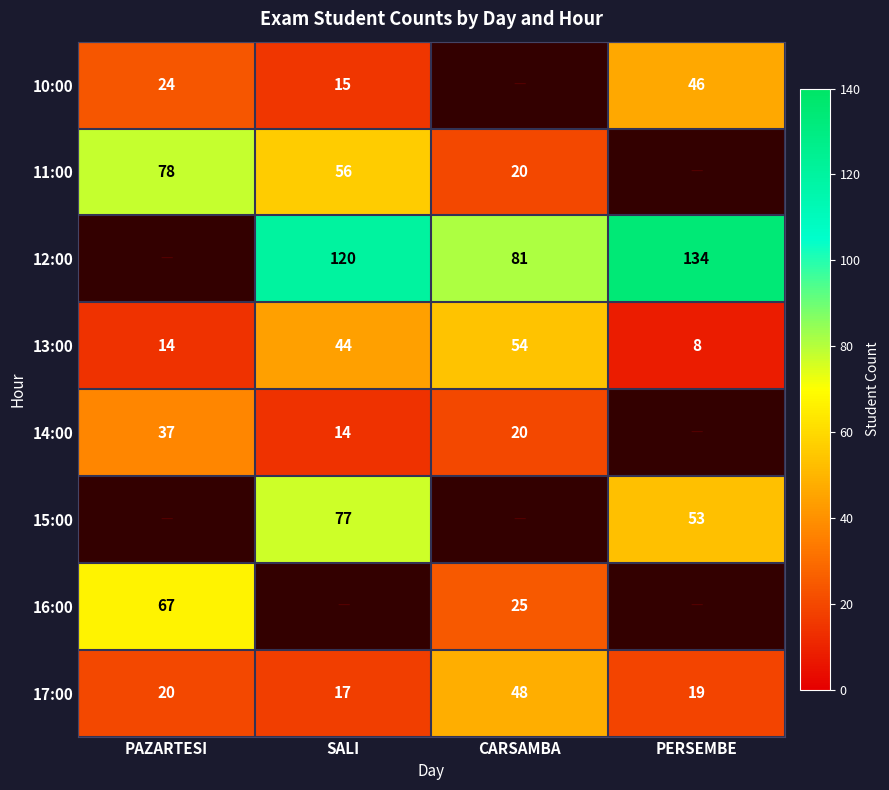

Is the value of 14:00 at CARSAMBA greater than the value of 16:00 at CARSAMBA?

No